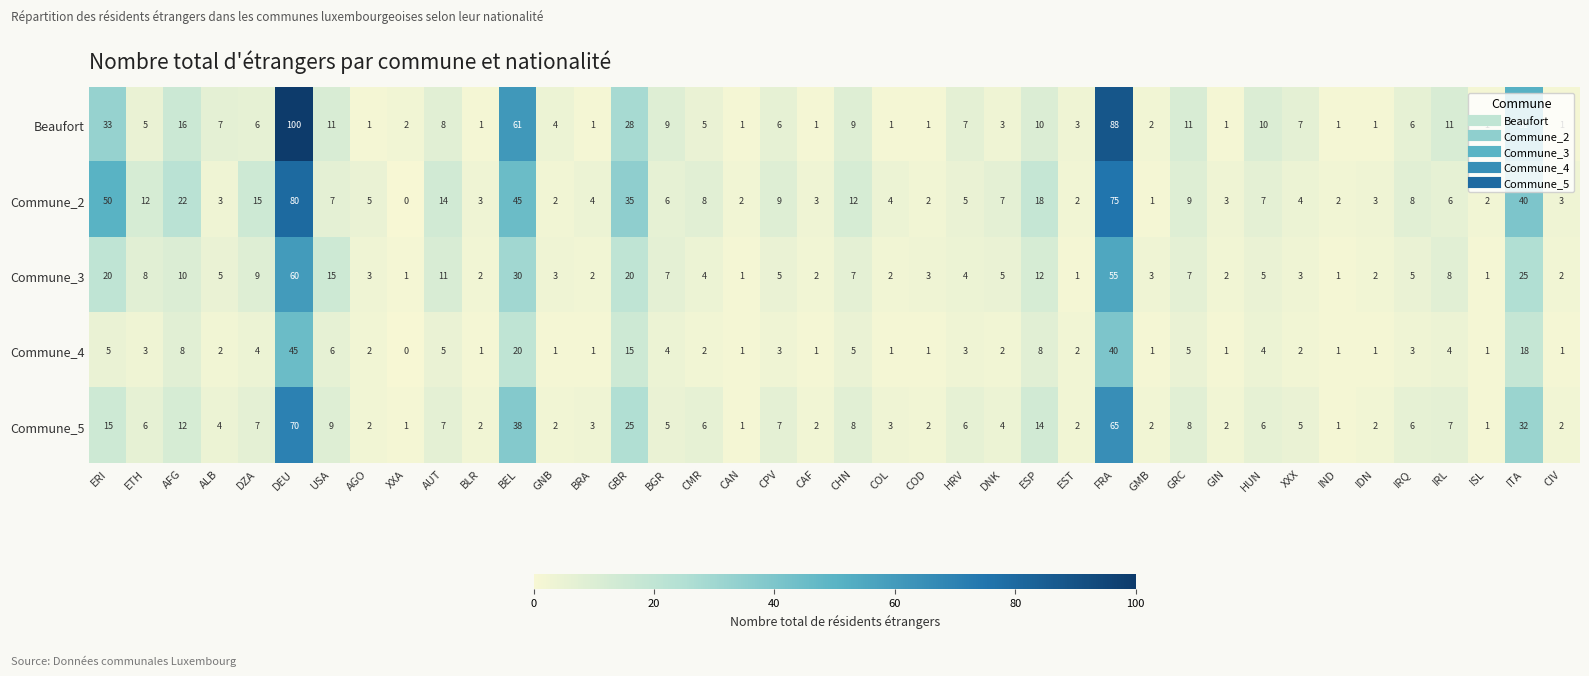

What is the difference between the second highest and minimum values in the Commune_5 series?

64